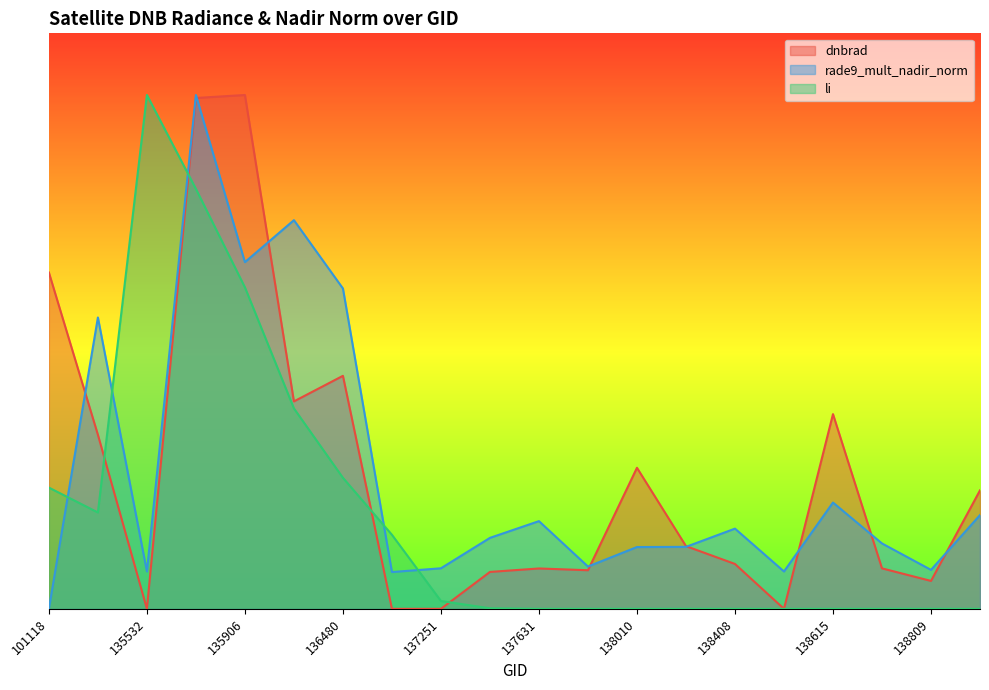

Reading left to right, what are all the values shown in this chart?

dnbrad: 1.6	0.8	0.0	2.5	2.5	1.0	1.1	0.0	0.0	0.2	0.2	0.2	0.7	0.3	0.2	0.0	0.9	0.2	0.1	0.6
rade9_mult_nadir_norm: 0.0	1.4	0.2	2.5	1.7	1.9	1.6	0.2	0.2	0.3	0.4	0.2	0.3	0.3	0.4	0.2	0.5	0.3	0.2	0.5
li: 0.6	0.5	2.5	2.0	1.6	1.0	0.6	0.4	0.0	0.0	0.0	0.0	0.0	0.0	0.0	0.0	0.0	0.0	0.0	0.0